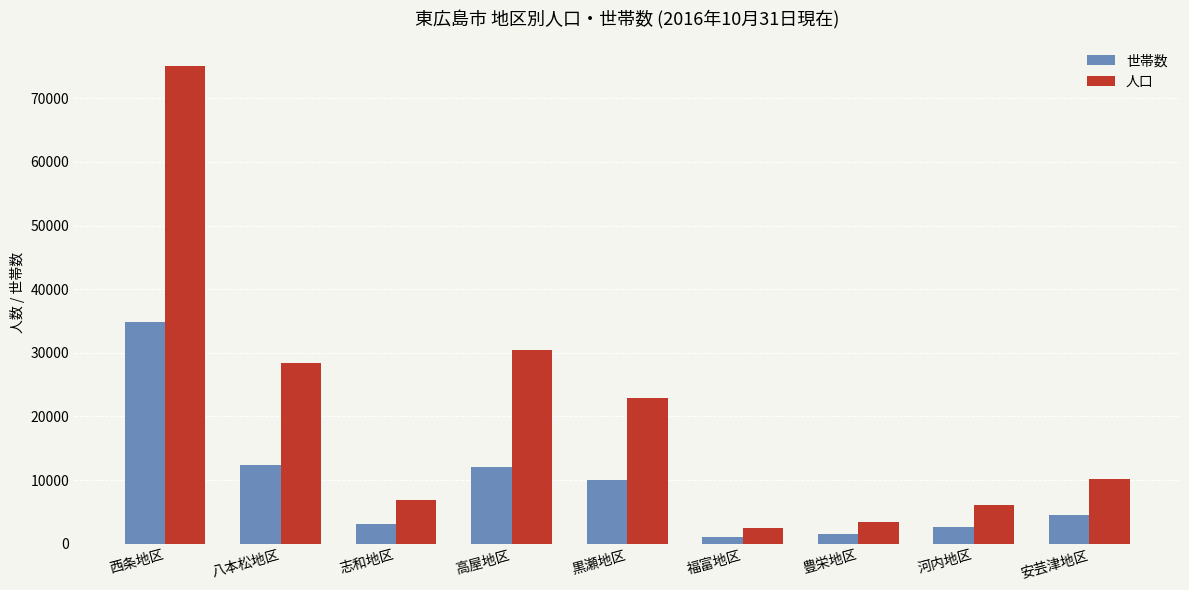

What are all the series names shown in the legend?

世帯数, 人口